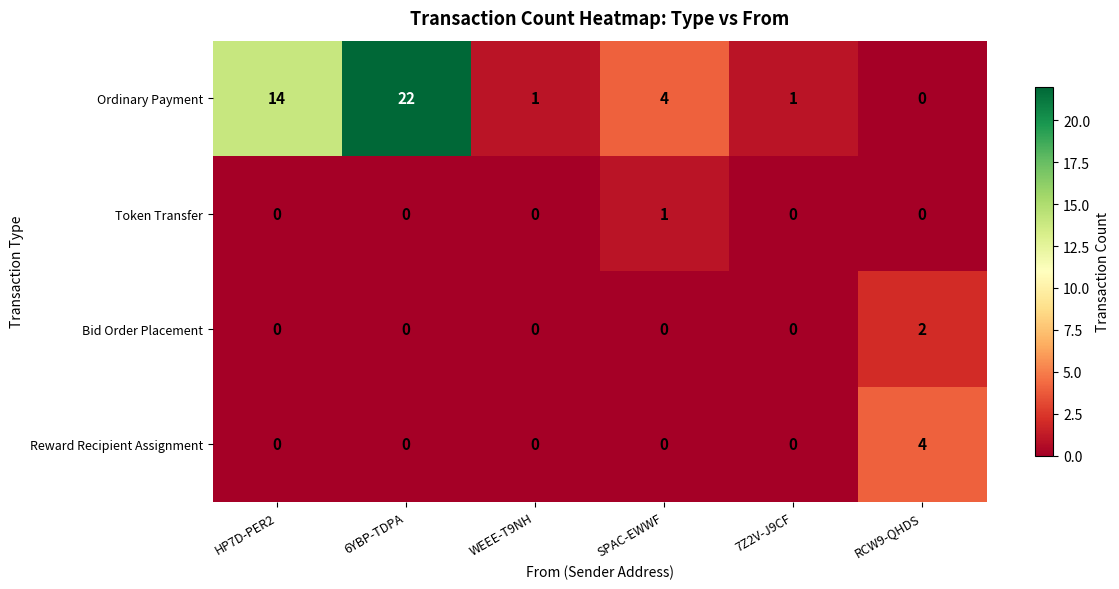

Is the value of Bid Order Placement at RCW9-QHDS greater than the value of Token Transfer at RCW9-QHDS?

Yes